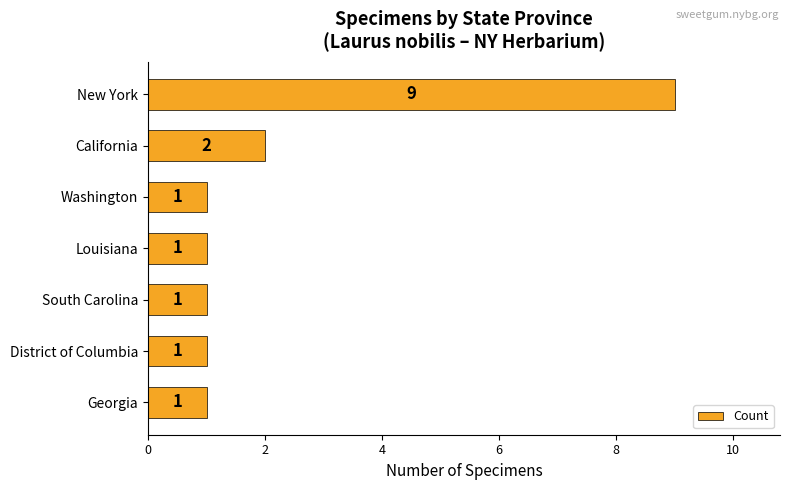

What is the maximum value shown in the chart?

9